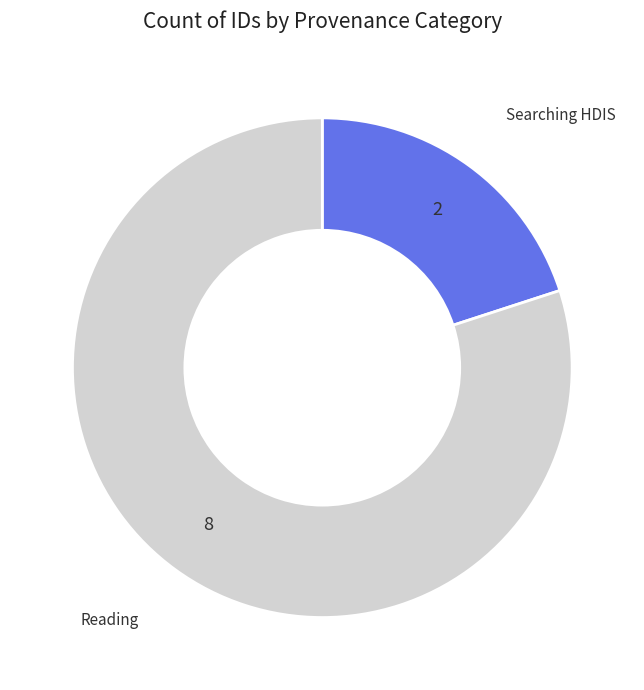

Is there a majority slice in this chart?

Yes